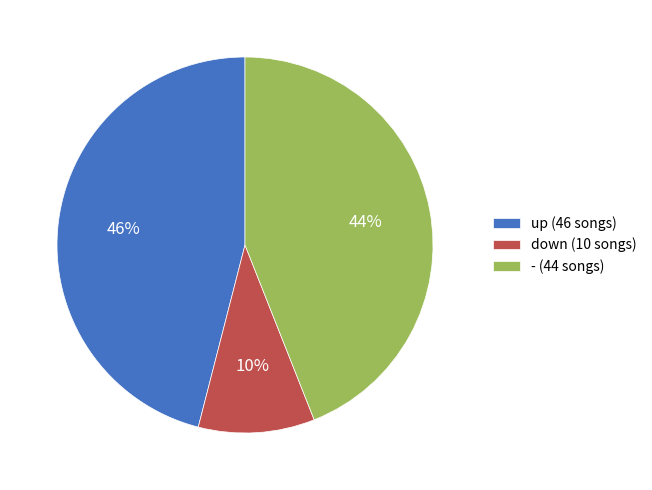

True or false: up accounts for 46% of the total.

True